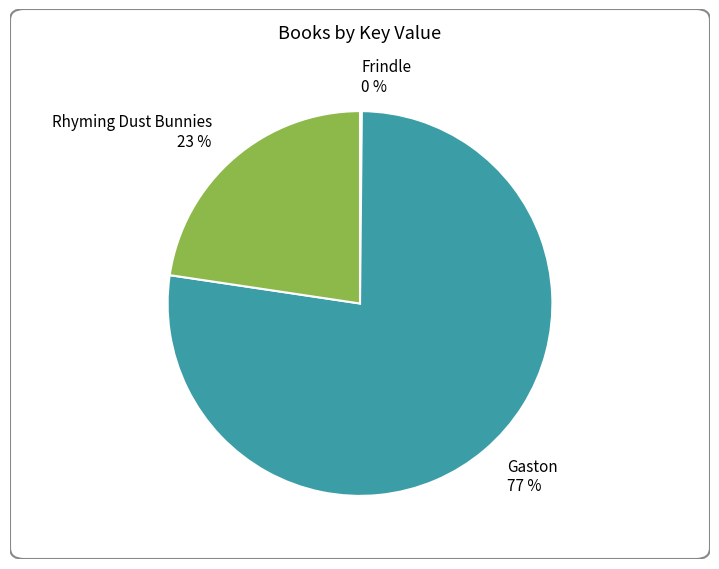

What percentage is the Rhyming Dust Bunnies 23 % slice, to the nearest percent?

23%